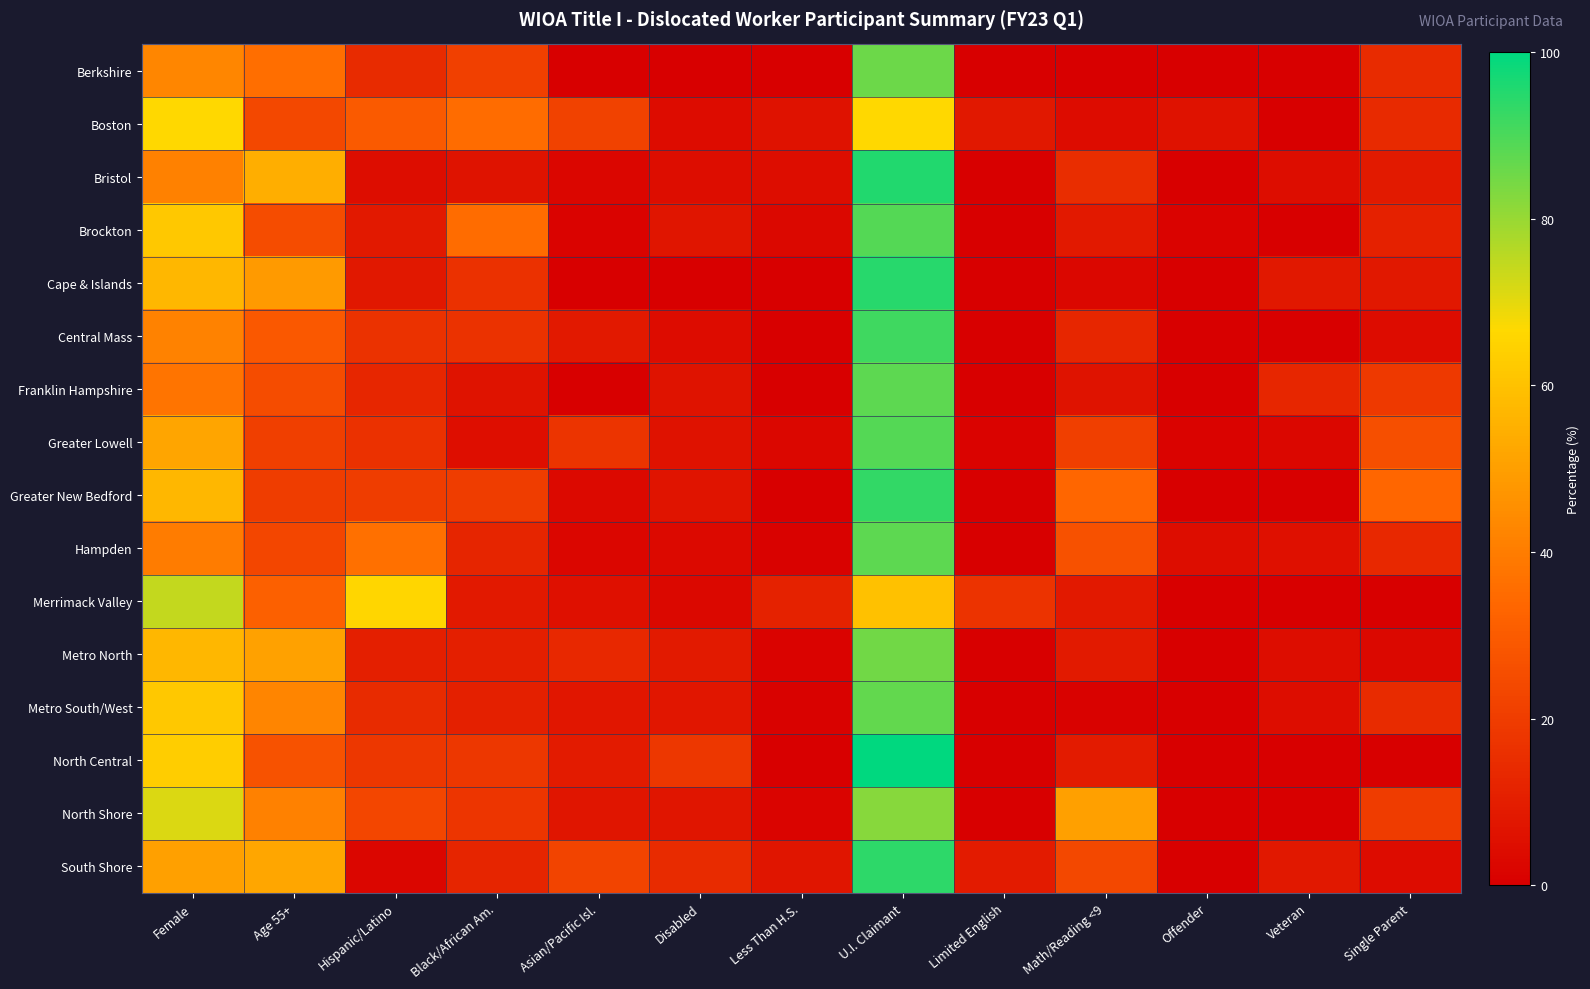

Rank the series by their maximum value, from lowest to highest.

Boston, Merrimack Valley, North Shore, Metro North, Berkshire, Metro South/West, Franklin Hampshire, Hampden, Brockton, Greater Lowell, Central Mass, Greater New Bedford, South Shore, Cape & Islands, Bristol, North Central